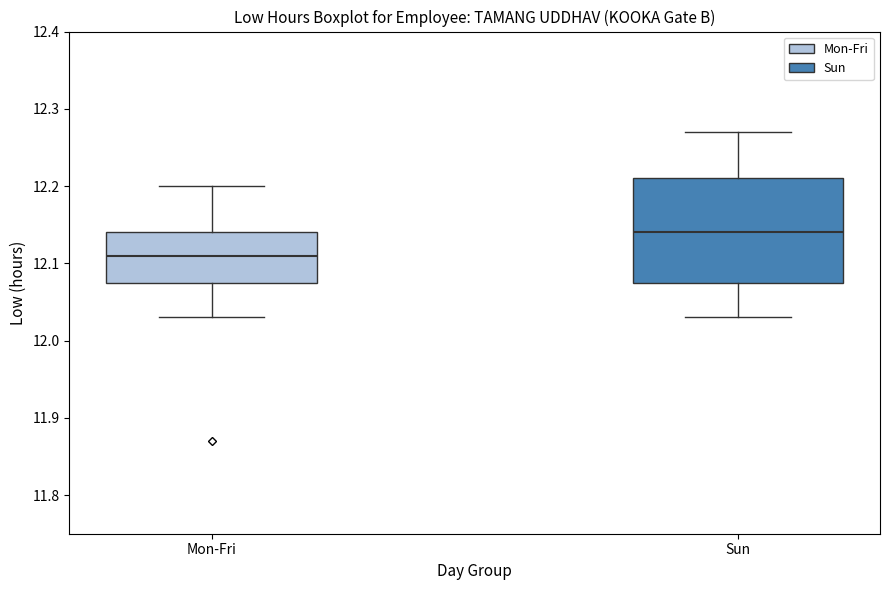

Where is the lower edge of the box for Sun on the y-axis? The values are not printed on the chart, so give them approximately, as read against the axis.

12.08